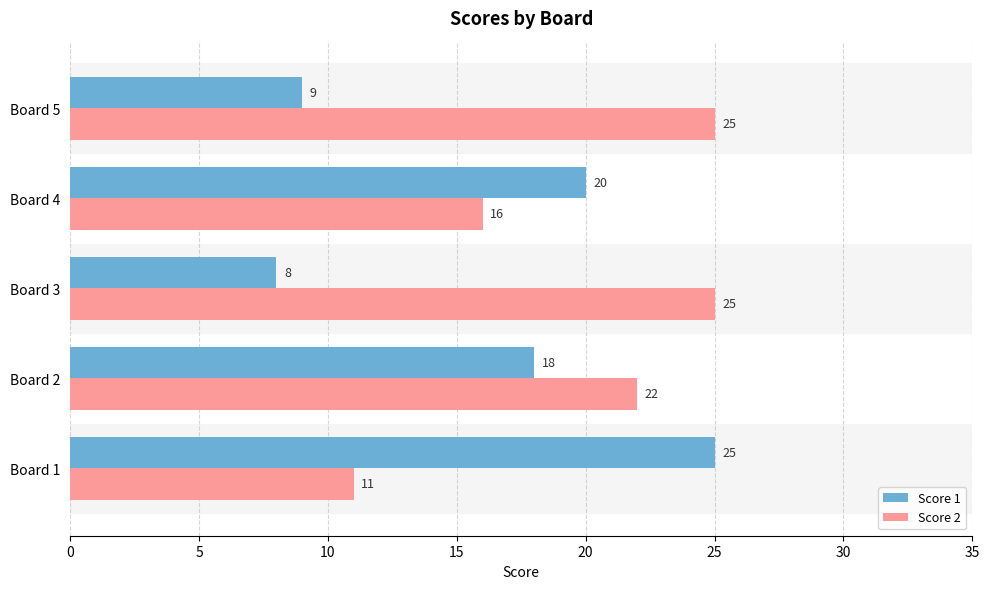

Which series has the widest spread of values?

Score 1